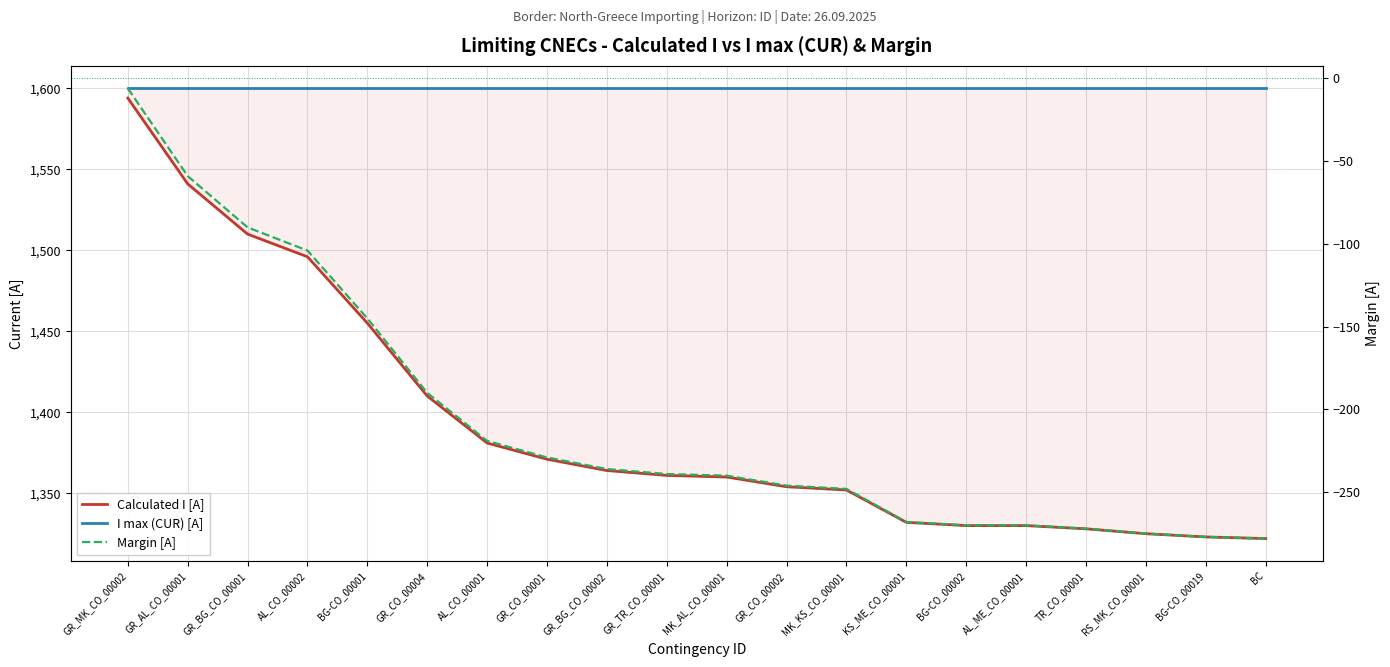

What is the approximate value of I max (CUR) [A] at BG-CO_00002?

1600